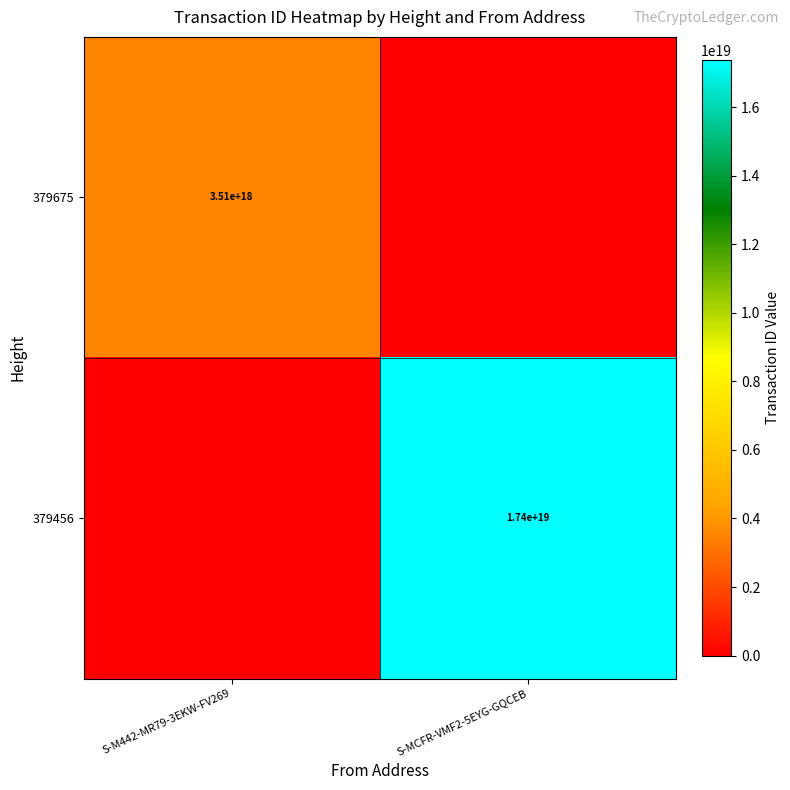

What is the maximum value shown in the chart?

17379114788050919424